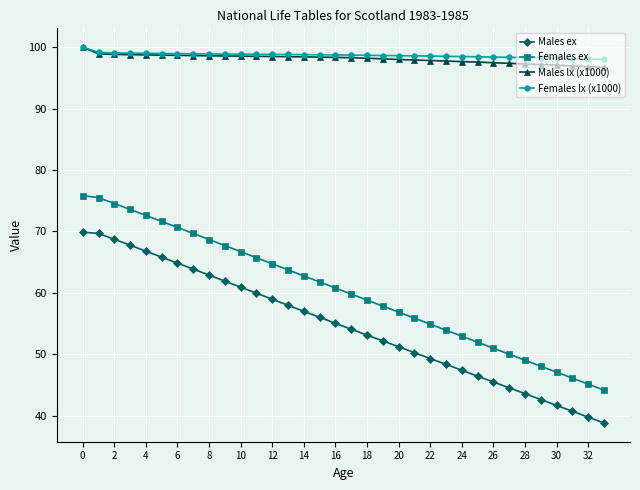

What is the difference between the maximum and minimum values in the Males ex series?

31.1